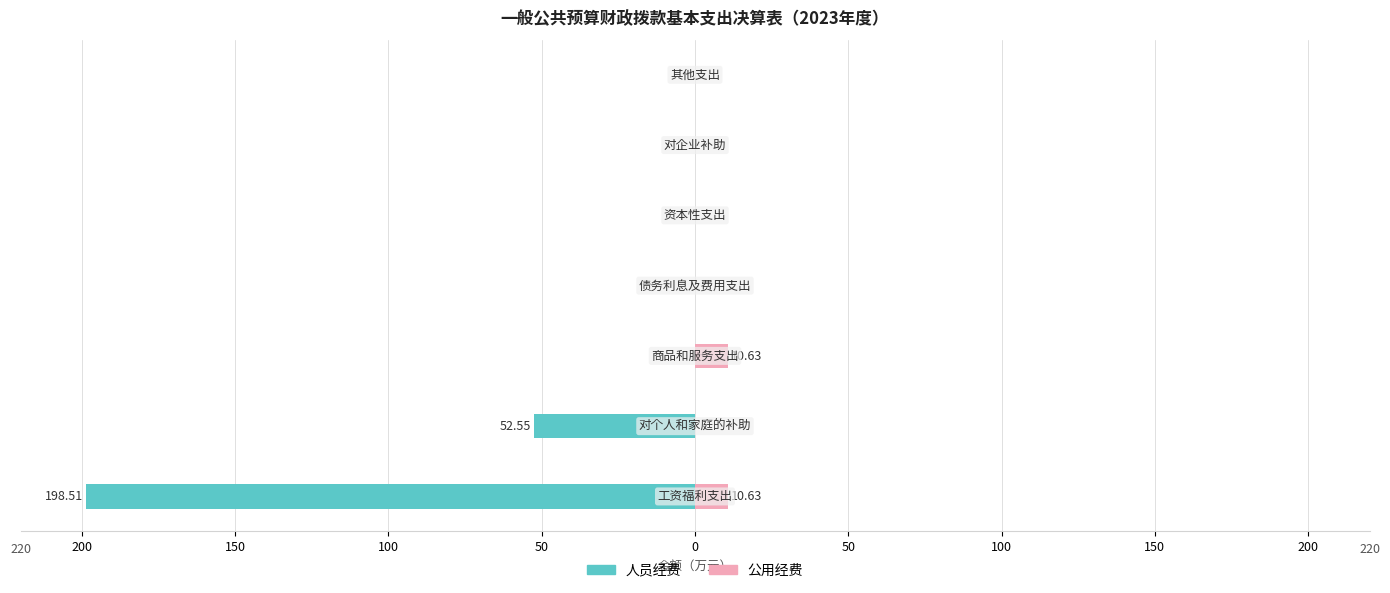

What is the total value across all series at 200?

-187.9